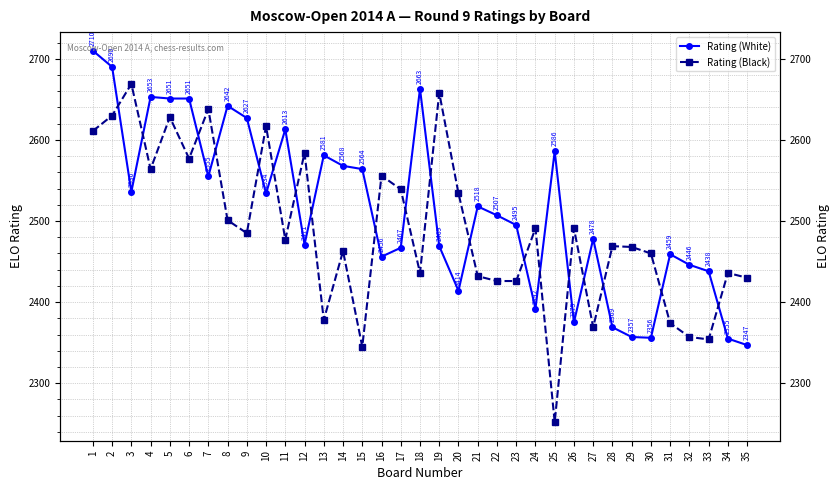

The value of Rating (White) at 27 is 2478. True or false?

True